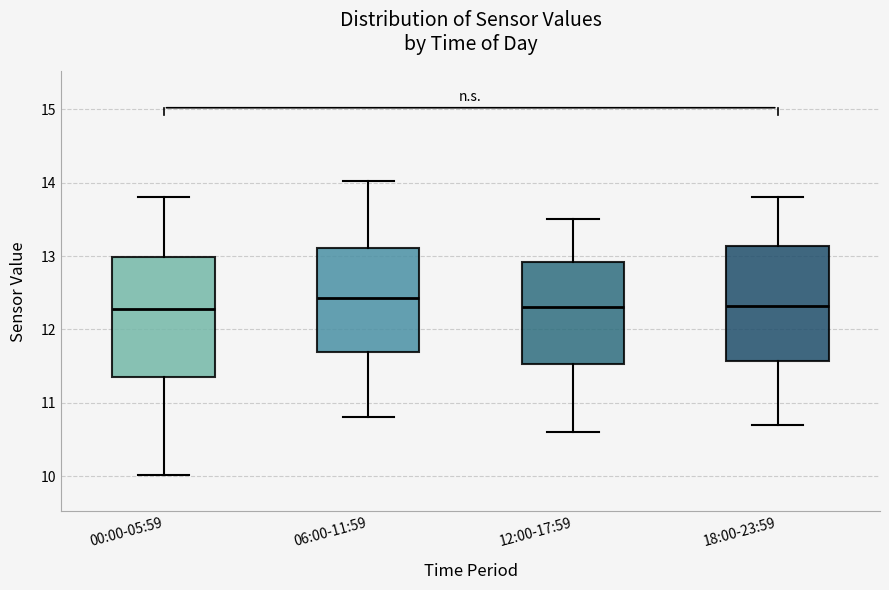

Reading left to right, transcribe this box plot: for each box, give where its median line is, the range the box spans, and where its two whiskers end, as read against the y-axis. The values are not printed on the chart, so give them approximately, as read against the axis.

00:00-05:59: median 12.3, box 11.4 to 13.0, whiskers 10.0 to 13.8
06:00-11:59: median 12.4, box 11.7 to 13.1, whiskers 10.8 to 14.0
12:00-17:59: median 12.3, box 11.5 to 12.9, whiskers 10.6 to 13.5
18:00-23:59: median 12.3, box 11.6 to 13.1, whiskers 10.7 to 13.8